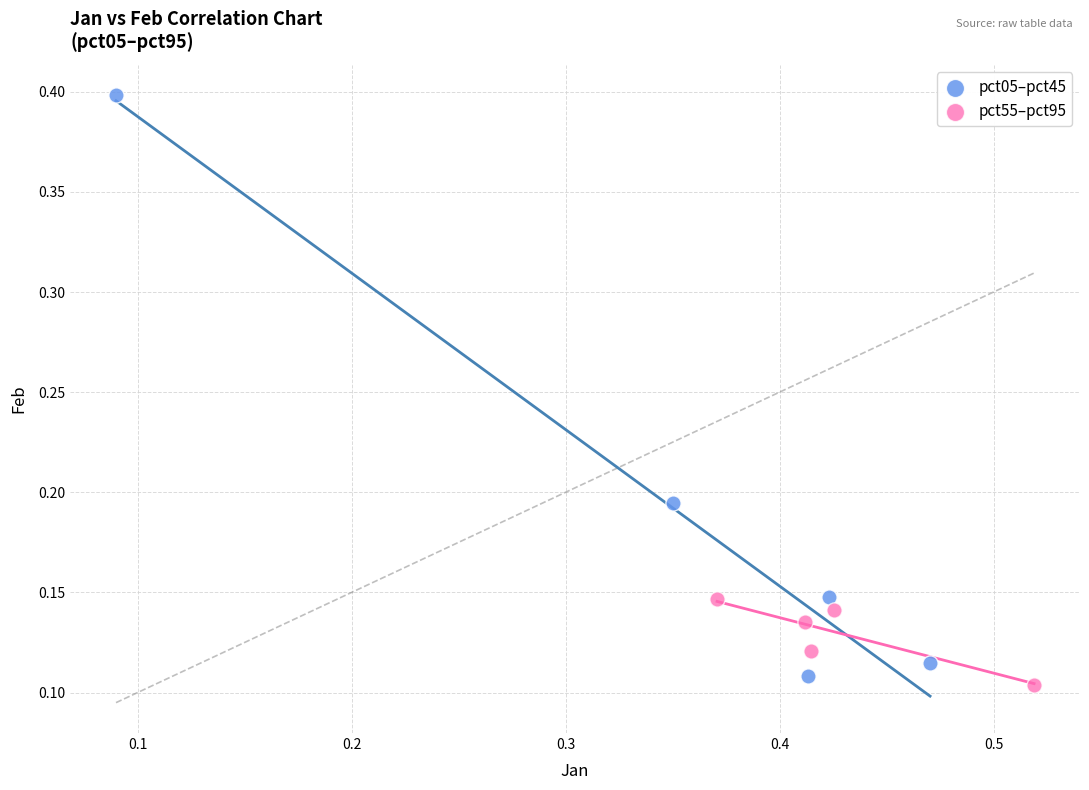

Which series reaches the maximum Y coordinate?

pct05–pct45